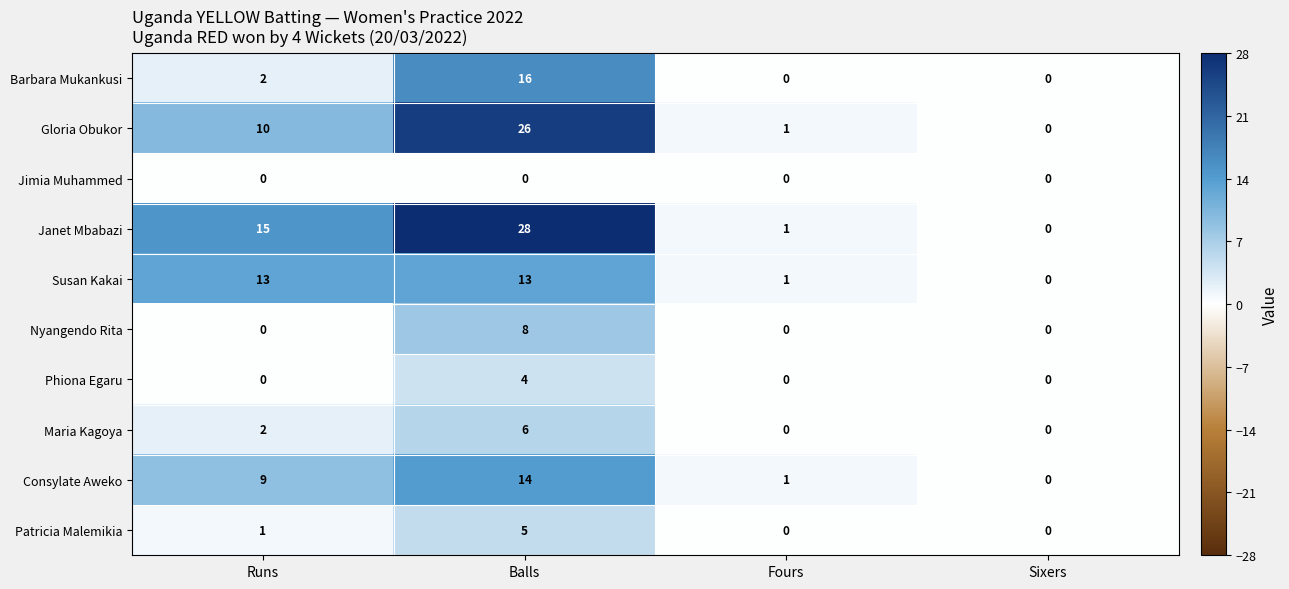

Which series has the largest total across all categories?

Janet Mbabazi